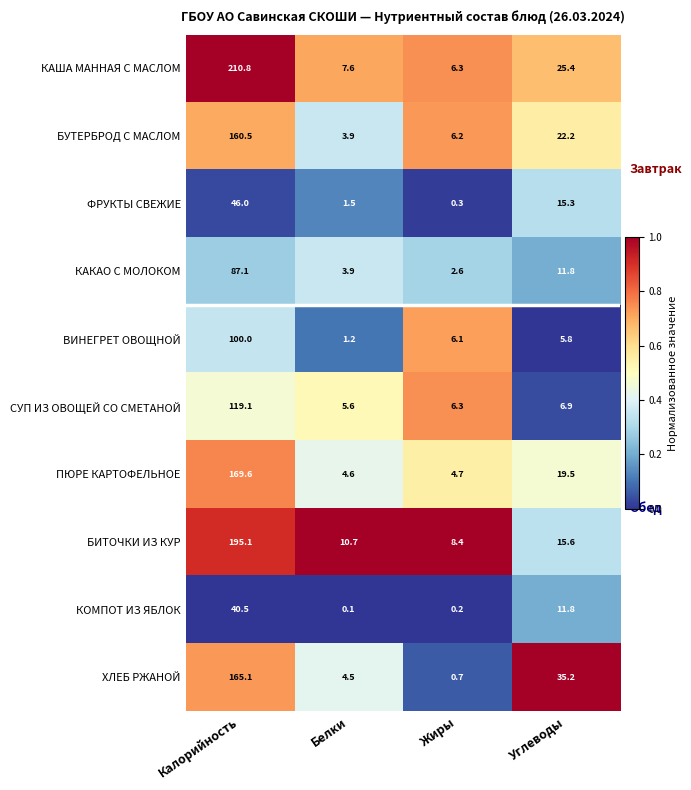

What is the total value across all series at Белки?

43.6